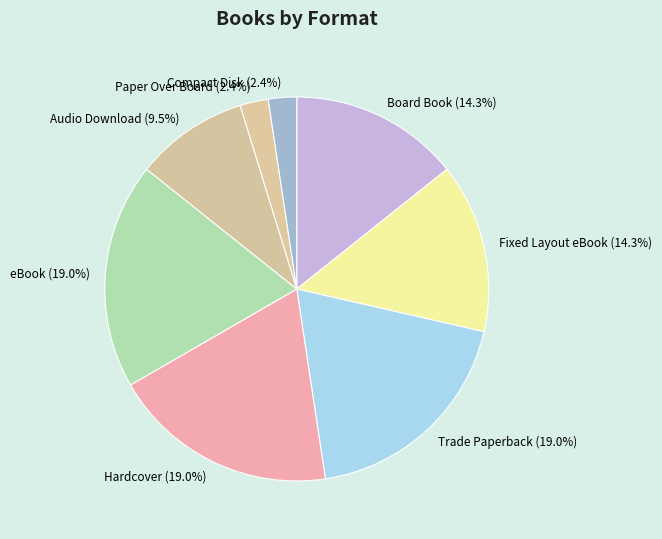

Is there a majority slice in this chart?

No